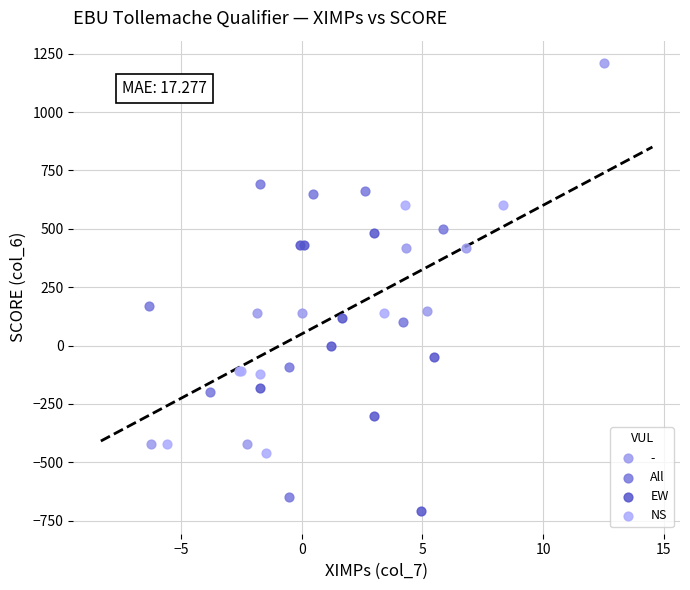

What are all the series names shown in the legend?

-, All, EW, NS